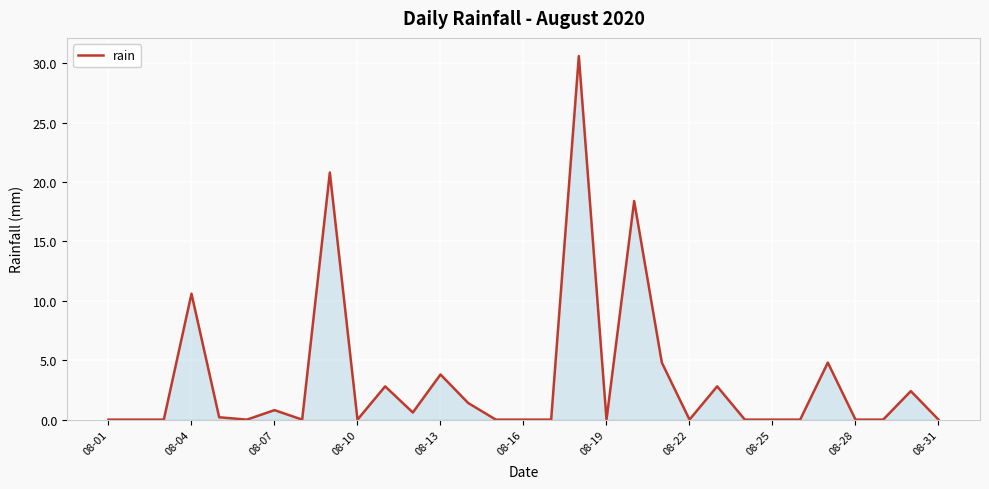

Does the chart have visible grid lines?

Yes